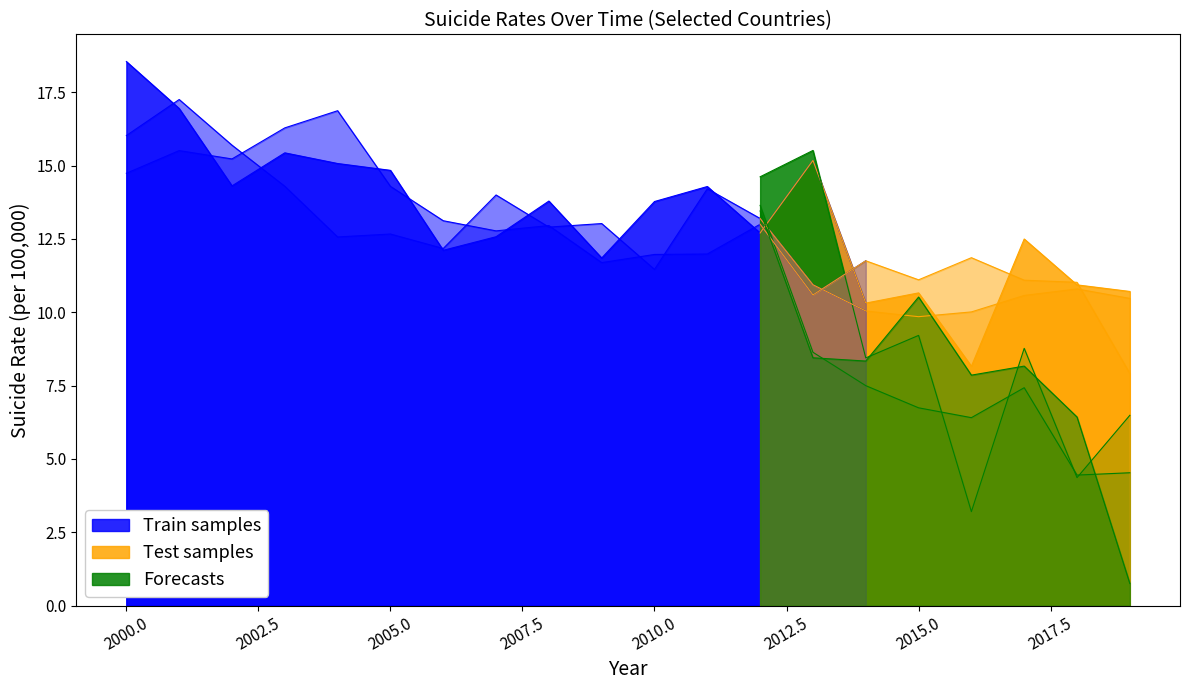

True or false: India has a value of 7.9 at 2012.

False